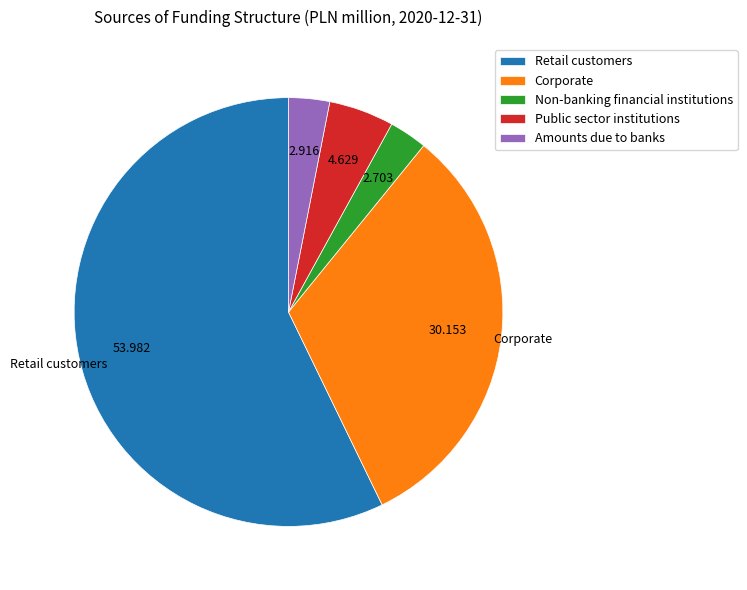

How many segments does this pie chart have?

5